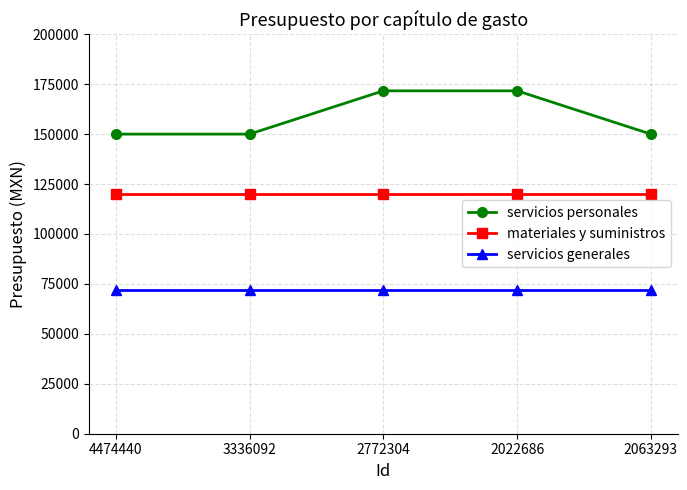

True or false: materiales y suministros and servicios generales intersect in this chart.

False